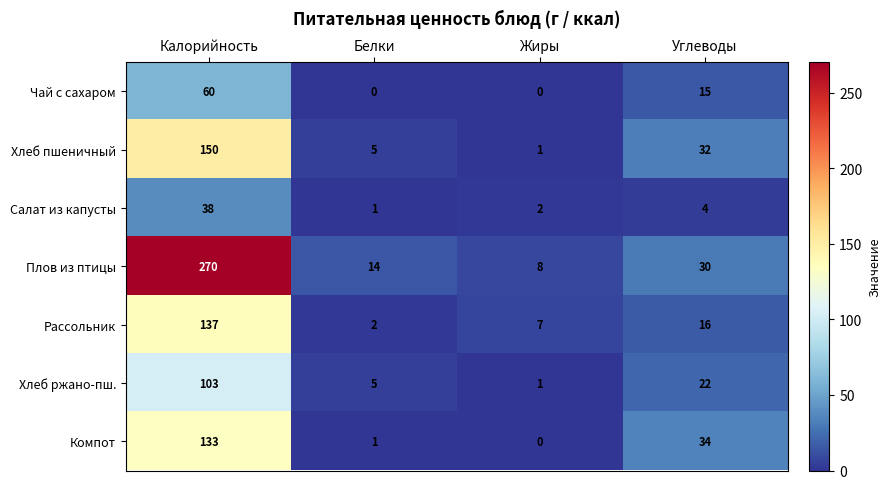

Count the number of data series in this chart.

7